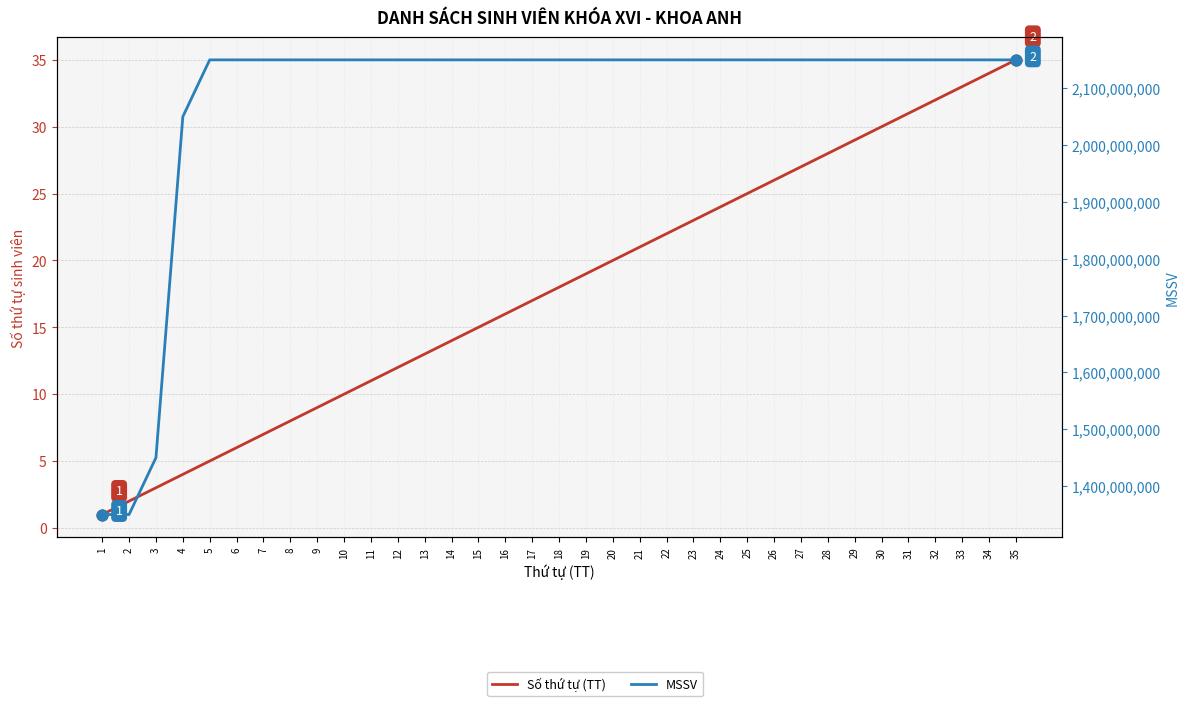

What is the total value across all series at 6?

2150000021